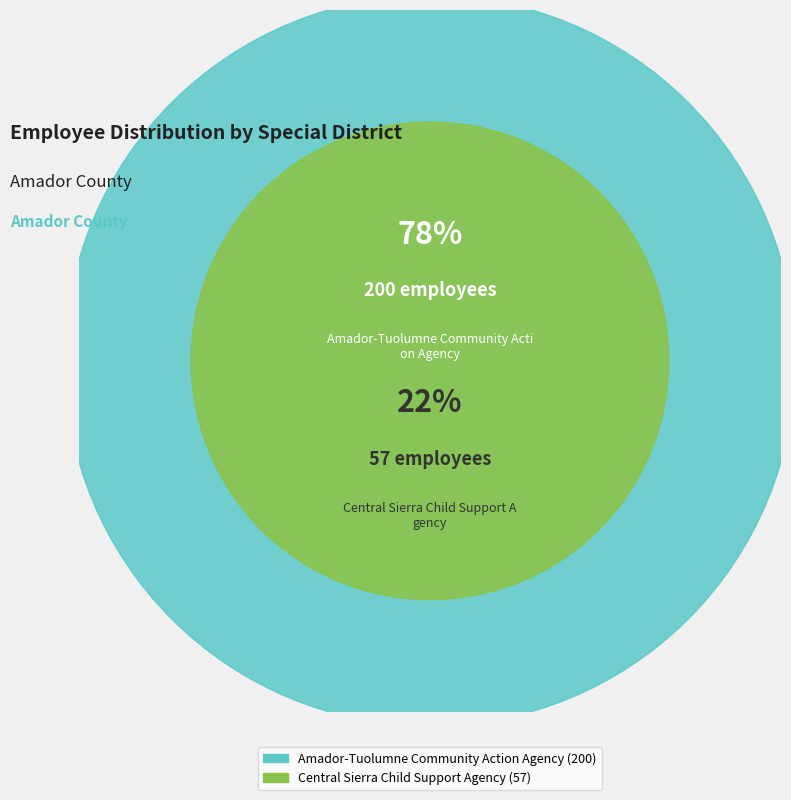

What is the largest slice in the pie chart?

Amador-Tuolumne Community Action Agency